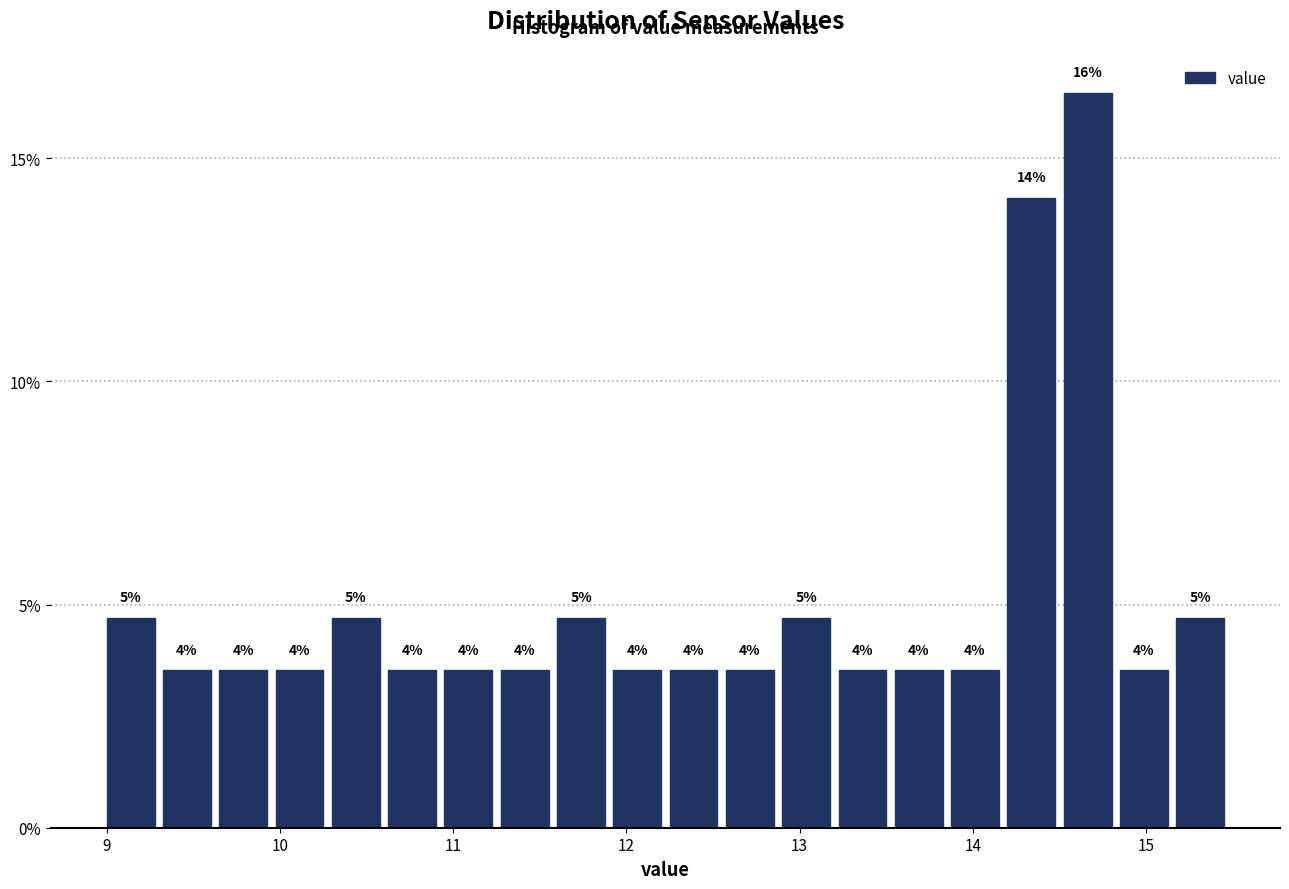

Around what value on the x-axis is the tallest bar? Give the approximate position of its centre, as read against the axis.

14.7